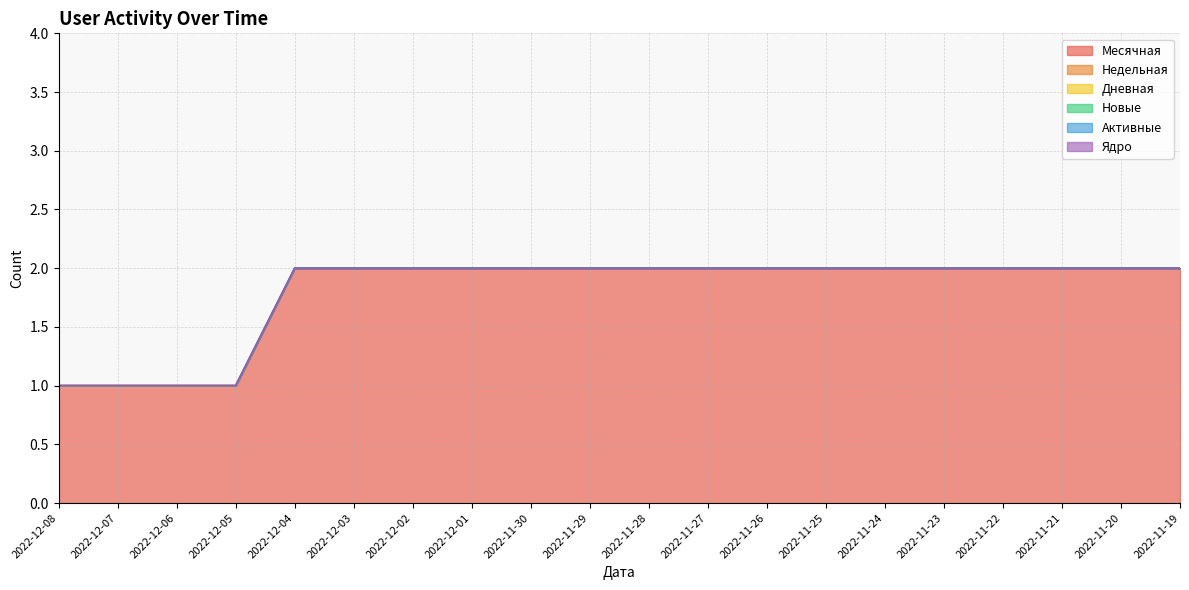

True or false: Ядро and Недельная cross at least once.

False